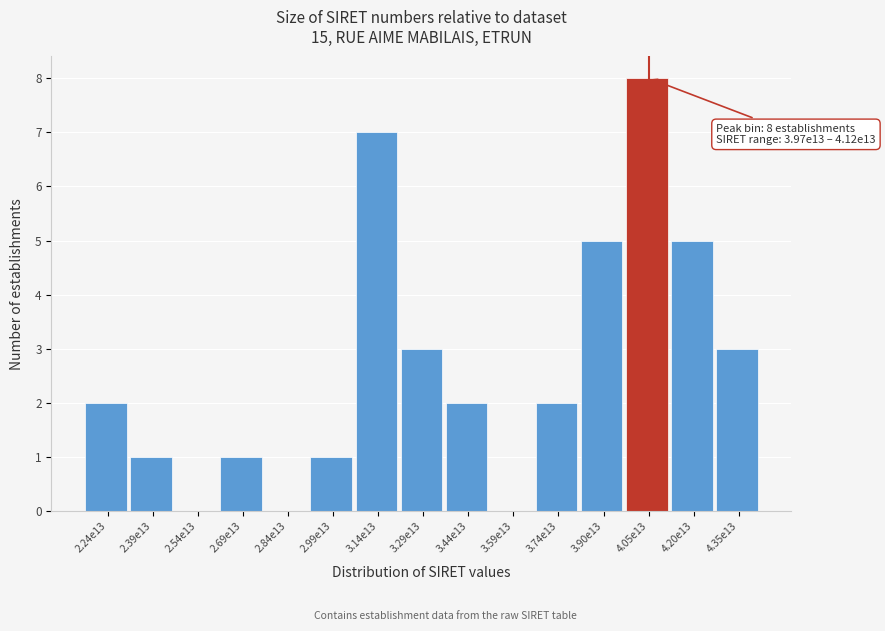

Reading left to right, extract all data points from this chart.

2.24e13=2	2.39e13=1	2.54e13=0	2.69e13=1	2.84e13=0	2.99e13=1	3.14e13=7	3.29e13=3	3.44e13=2	3.59e13=0	3.74e13=2	3.90e13=5	4.05e13=8	4.20e13=5	4.35e13=3